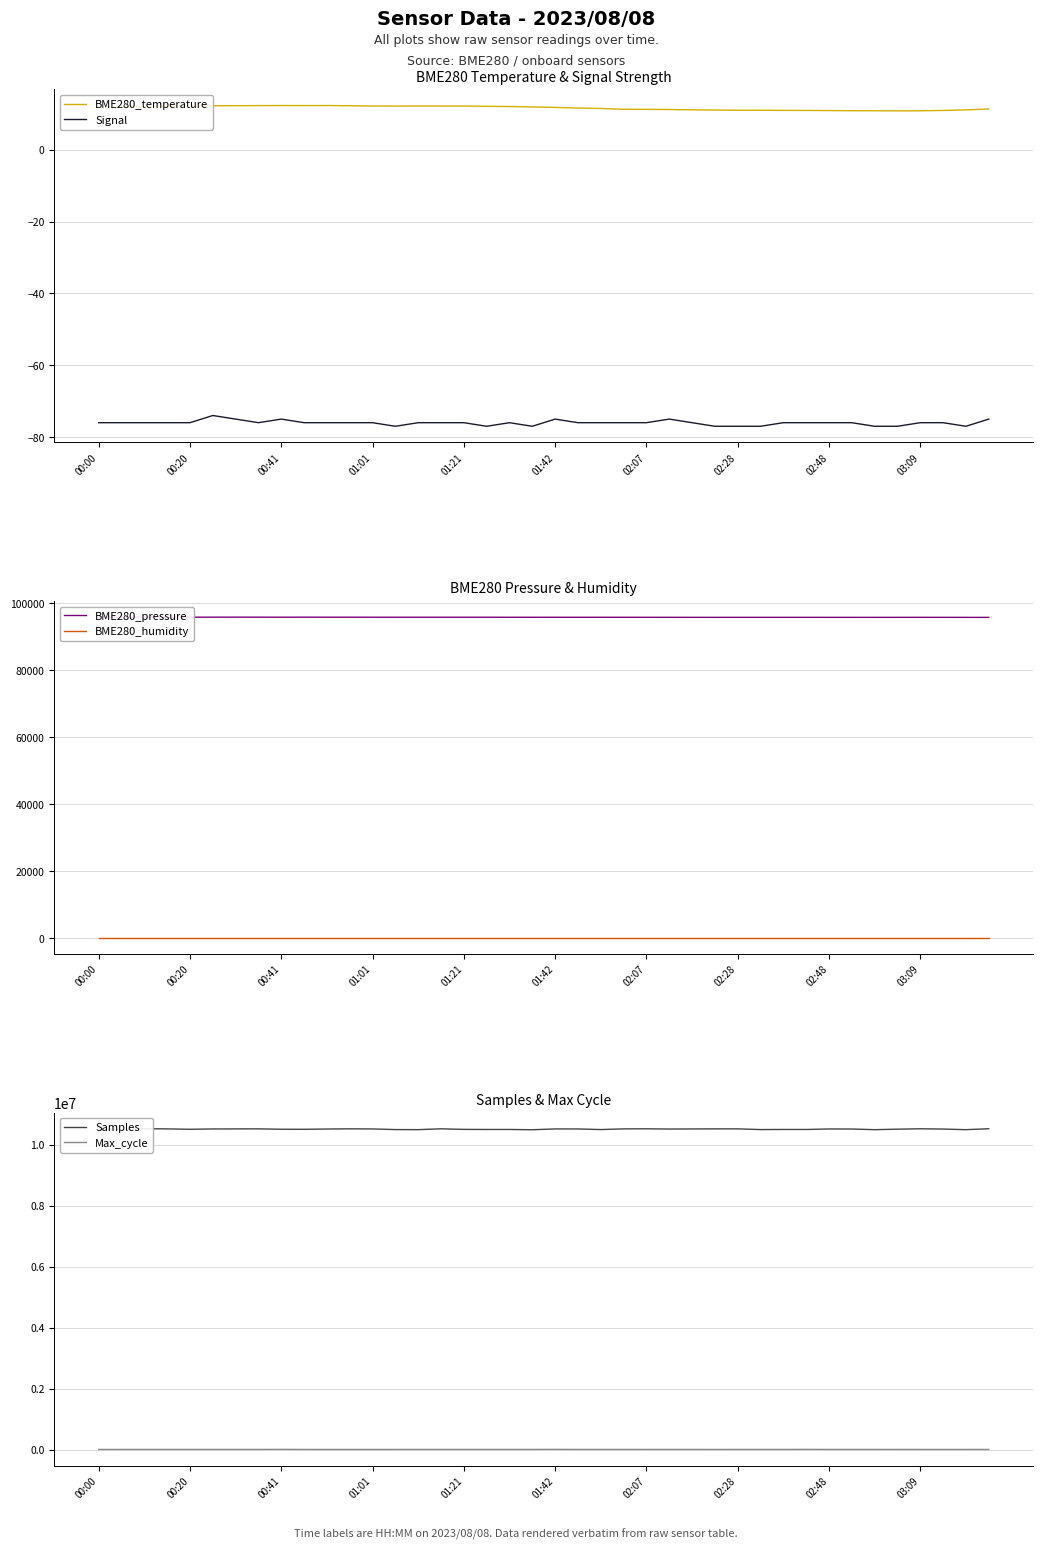

How many values in the Max_cycle series are below 2000?

20